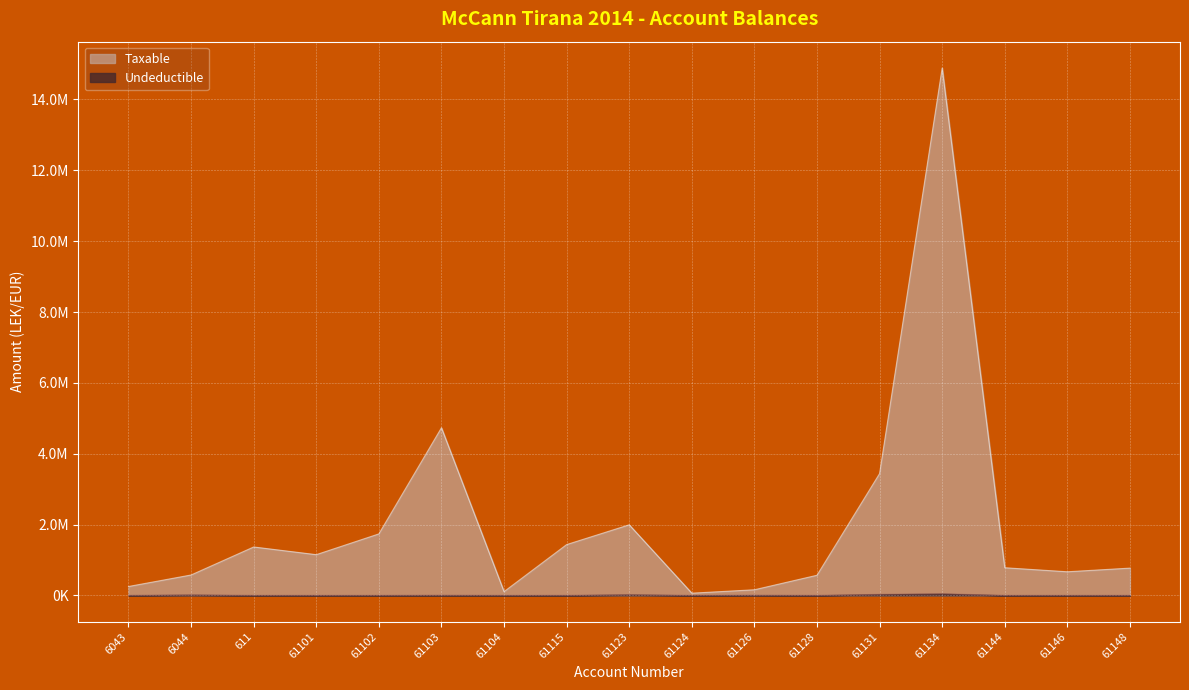

Read the Taxable value at 611.

1366068.5